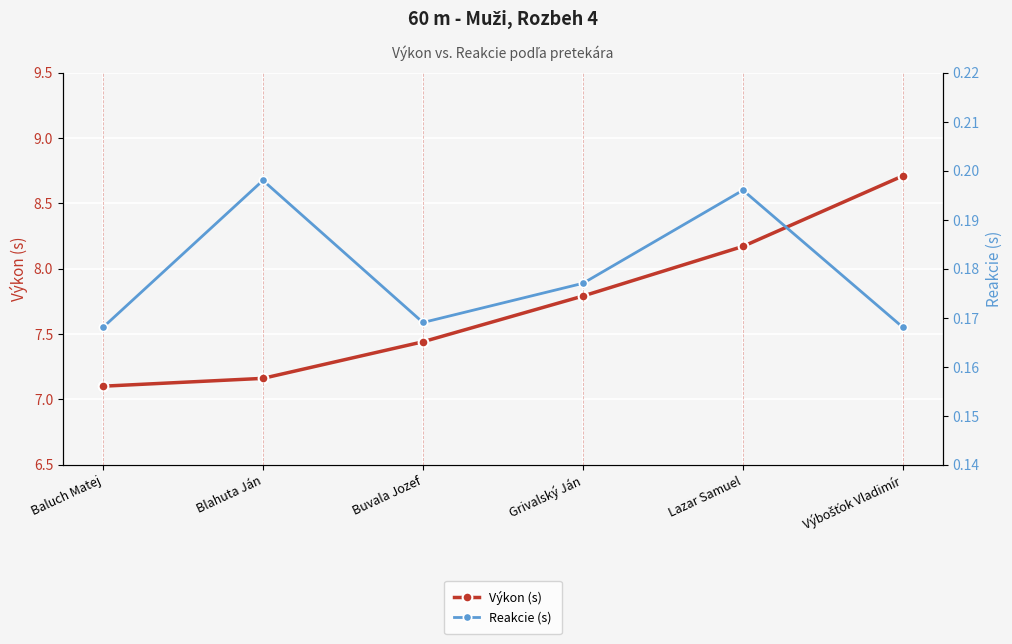

At how many categories does at least one series exceed 5?

6